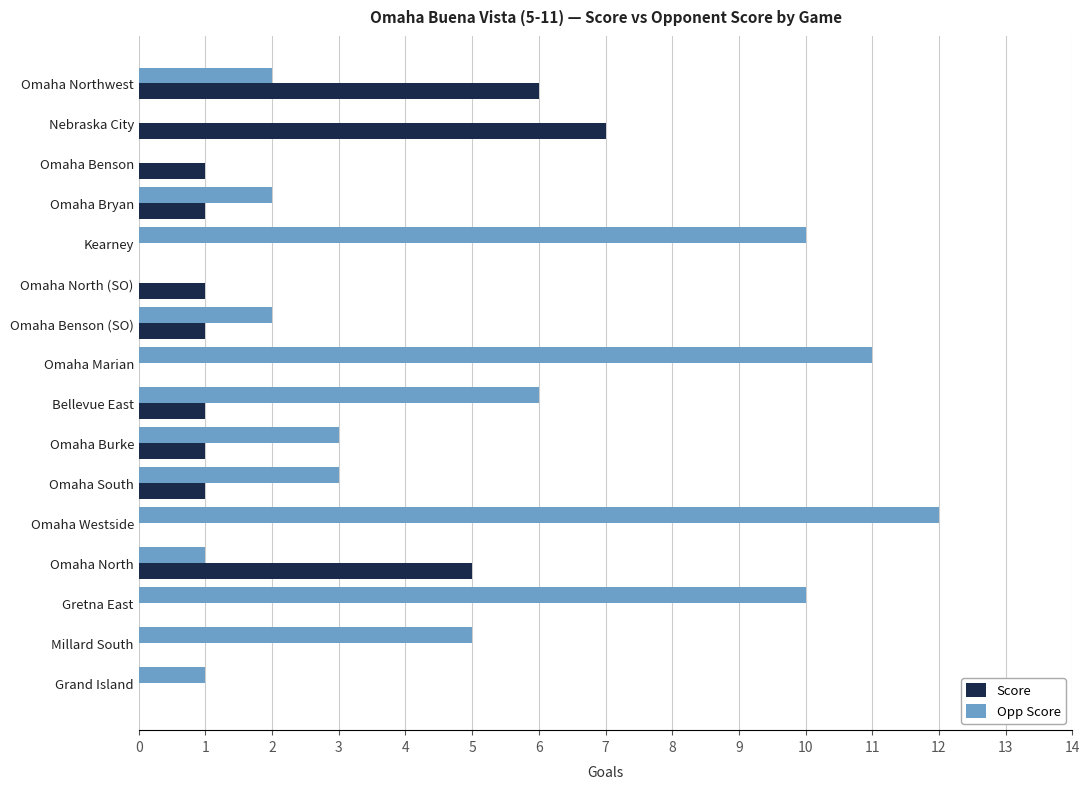

How many categories are shown in the chart?

16